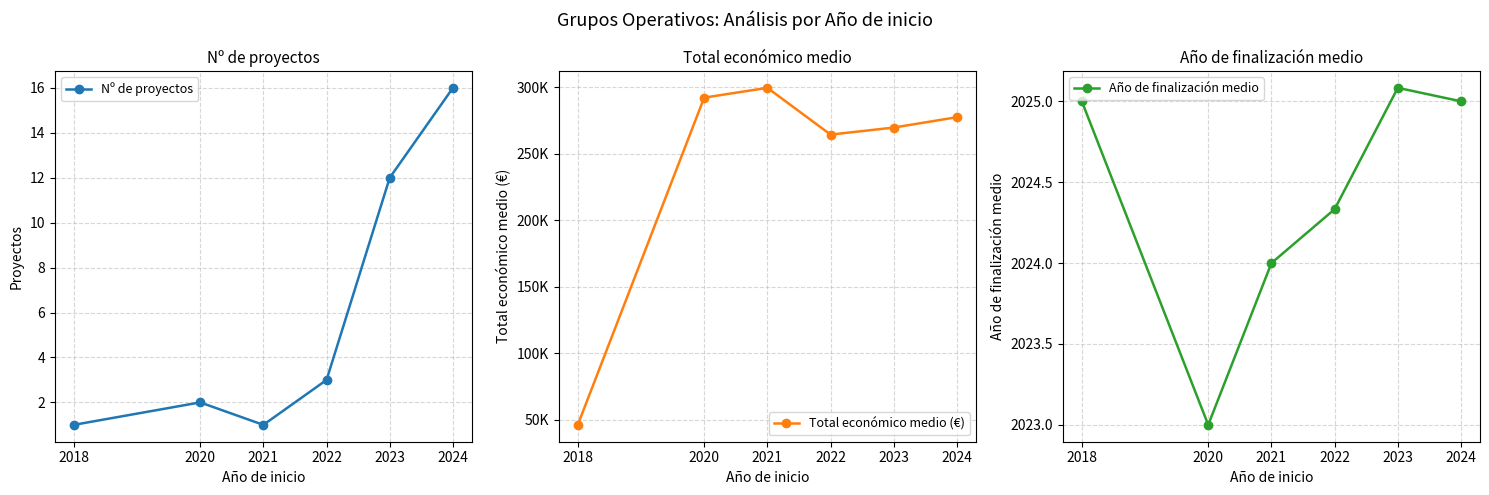

Which series has the largest range (max minus min)?

Total económico medio (€)